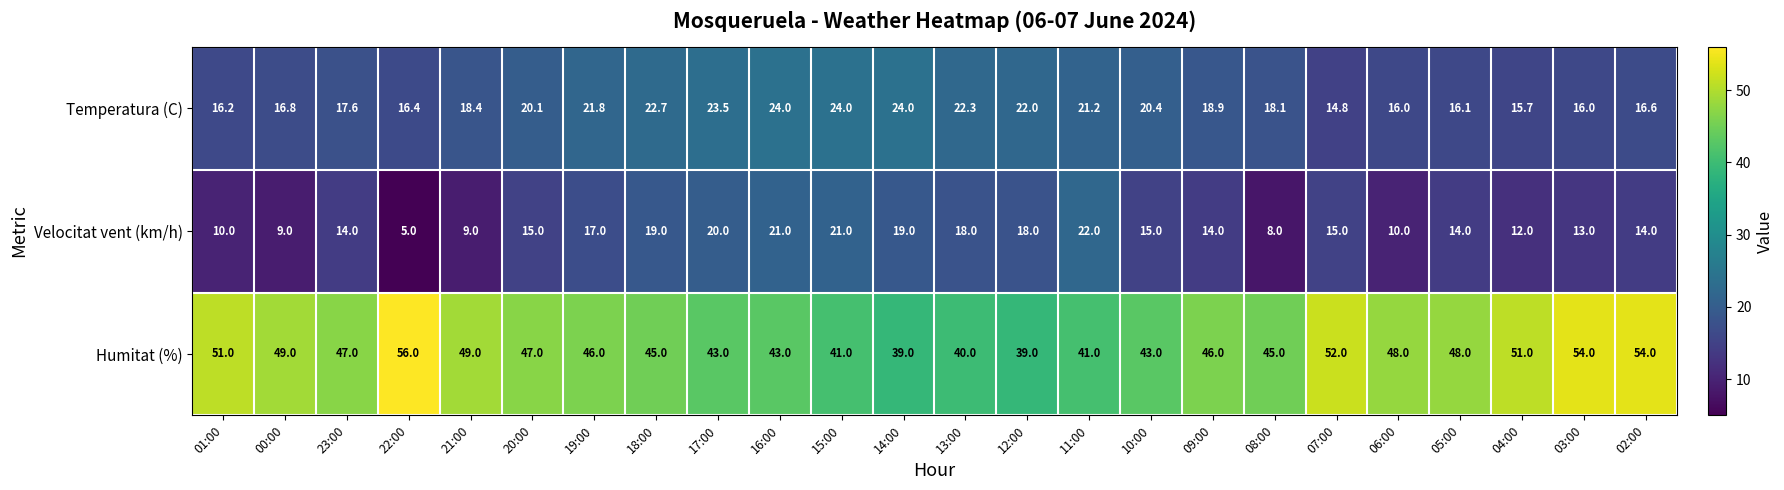

What is the smallest value displayed?

5.0